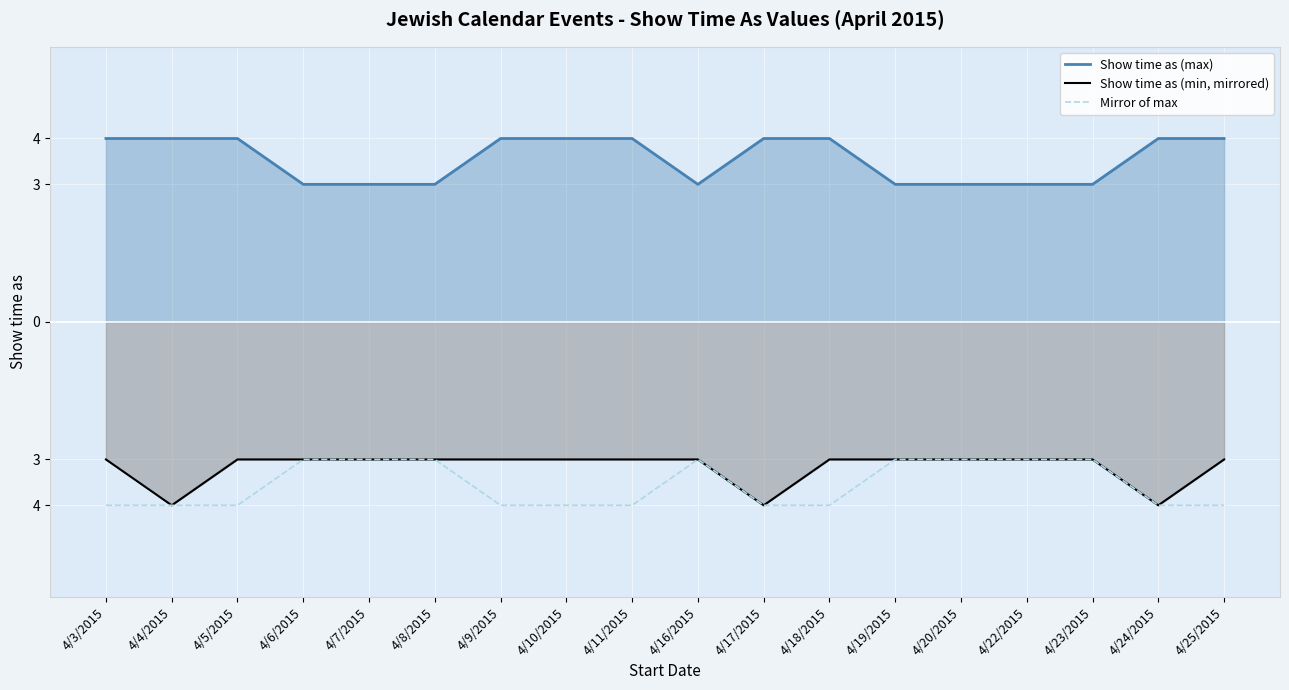

Reading left to right, extract all data points from this chart.

Show time as (max): 4	4	4	3	3	3	4	4	4	3	4	4	3	3	3	3	4	4
Show time as (min, mirrored): -3	-4	-3	-3	-3	-3	-3	-3	-3	-3	-4	-3	-3	-3	-3	-3	-4	-3
Mirror of max: -4	-4	-4	-3	-3	-3	-4	-4	-4	-3	-4	-4	-3	-3	-3	-3	-4	-4